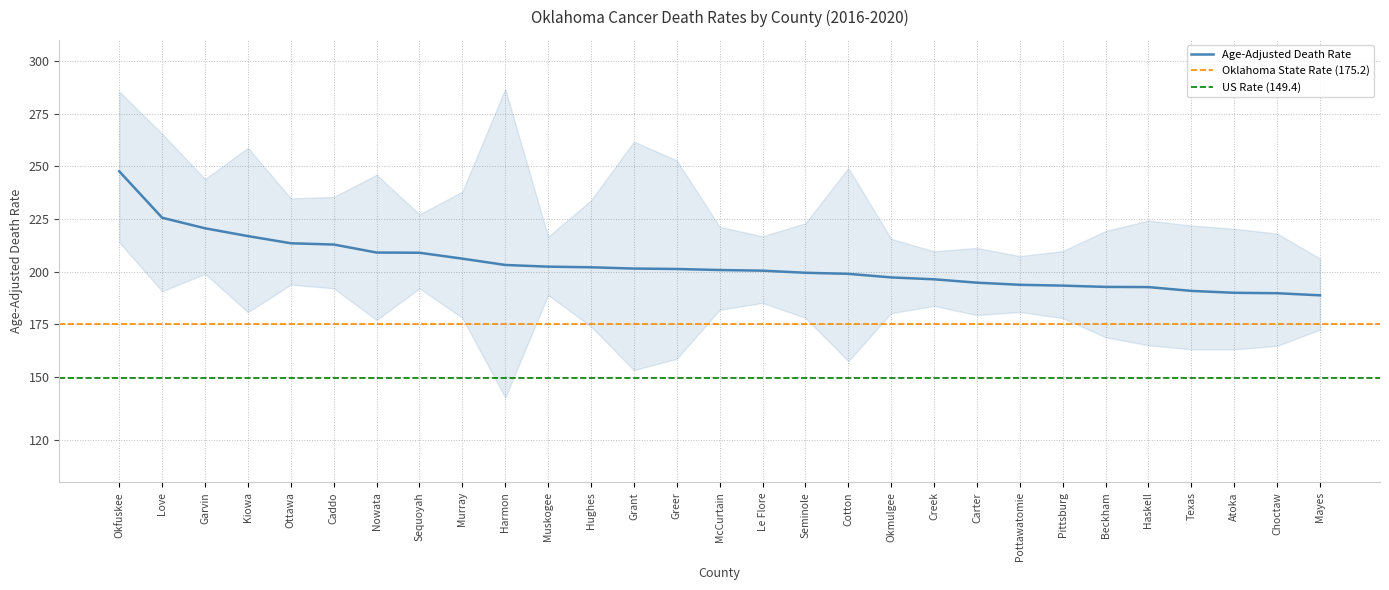

What is the value of the Upper CI point at the 11th from the left?

216.6